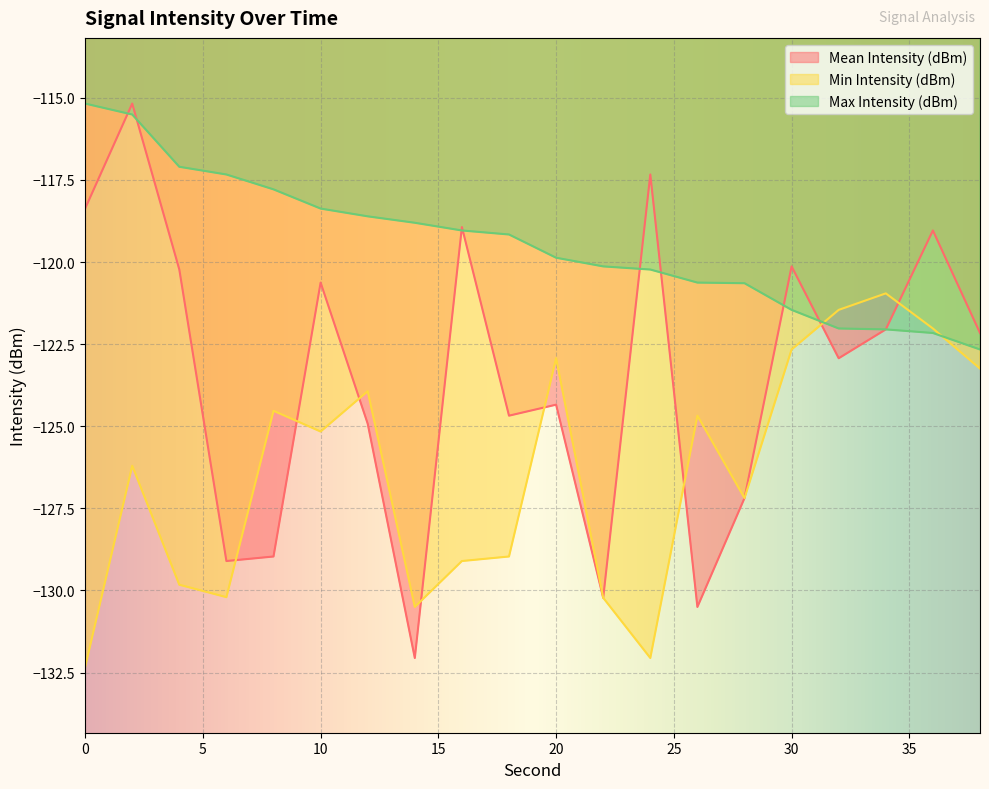

What are all the series names shown in the legend?

Mean Intensity (dBm), Min Intensity (dBm), Max Intensity (dBm)